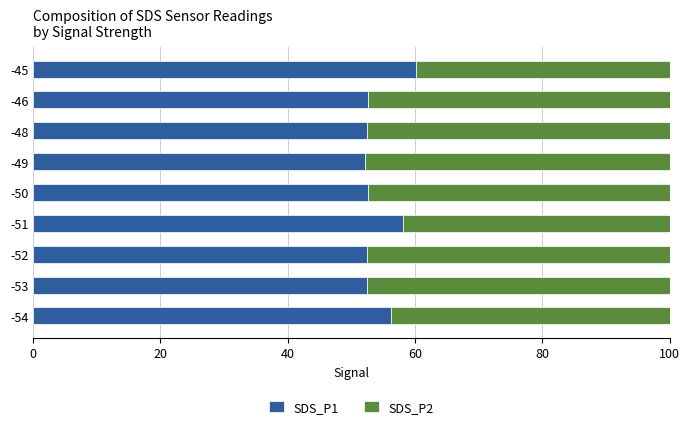

What is the total value across all series at -48?

100.0